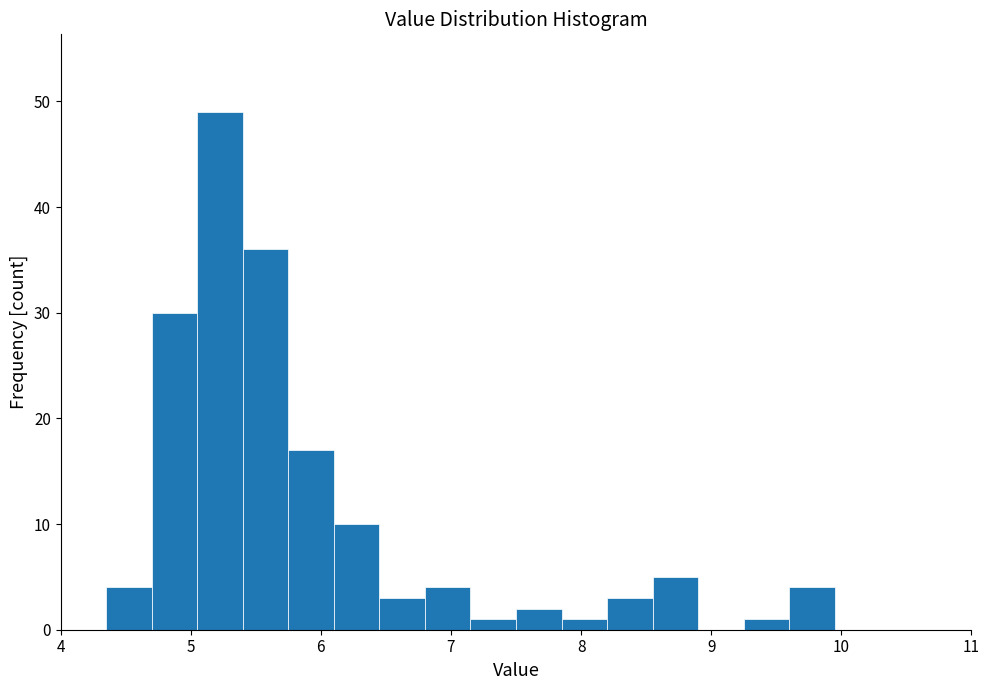

Read against the x-axis, roughly where is the centre of the tallest bar?

5.2